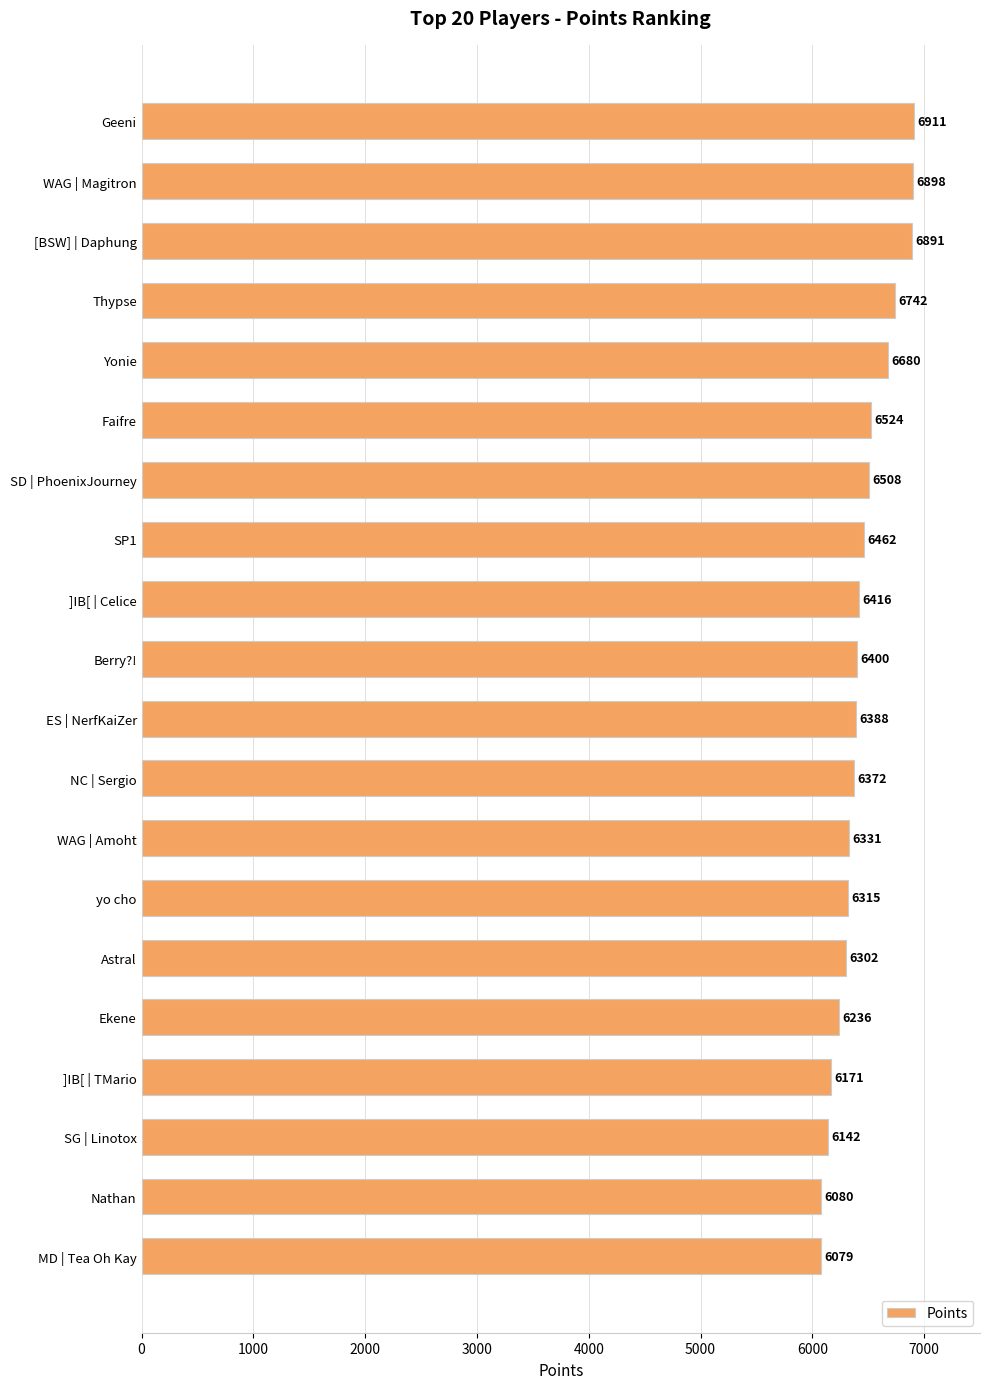

What is the maximum value shown in the chart?

6911